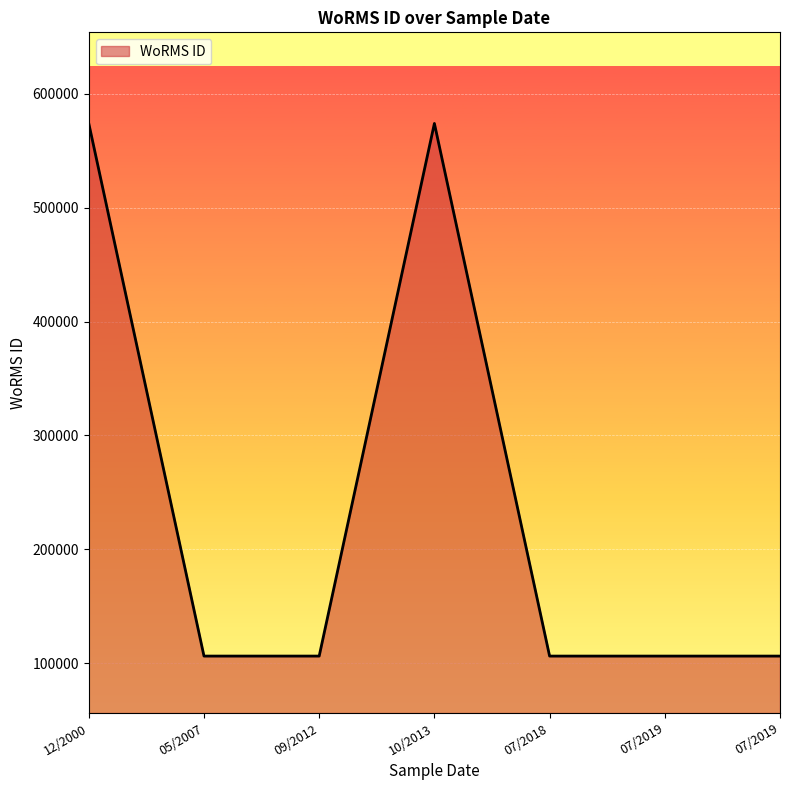

Which category has the highest value across all series?

01-10-2013